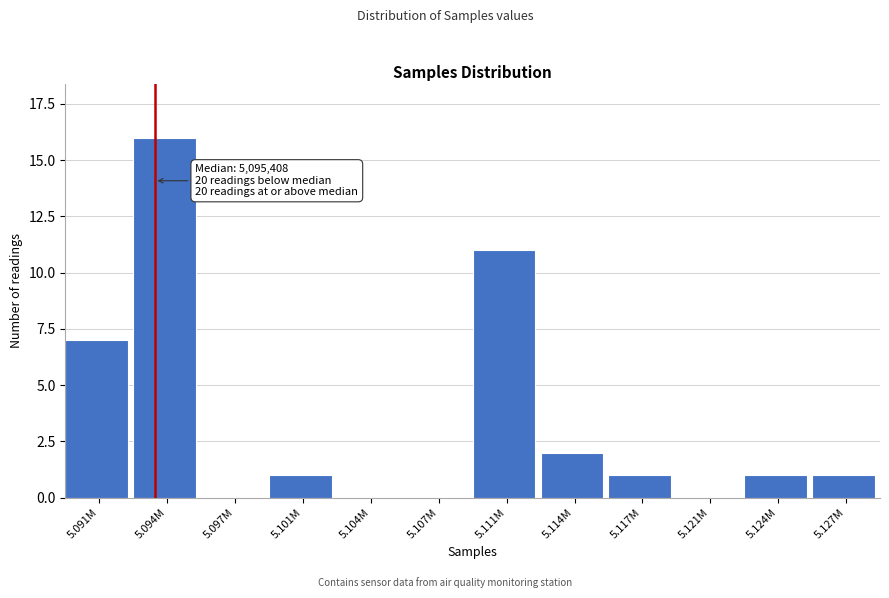

Reading right to left, extract all data points from this chart.

5.127M=1	5.124M=1	5.121M=0	5.117M=1	5.114M=2	5.111M=11	5.107M=0	5.104M=0	5.101M=1	5.097M=0	5.094M=16	5.091M=7